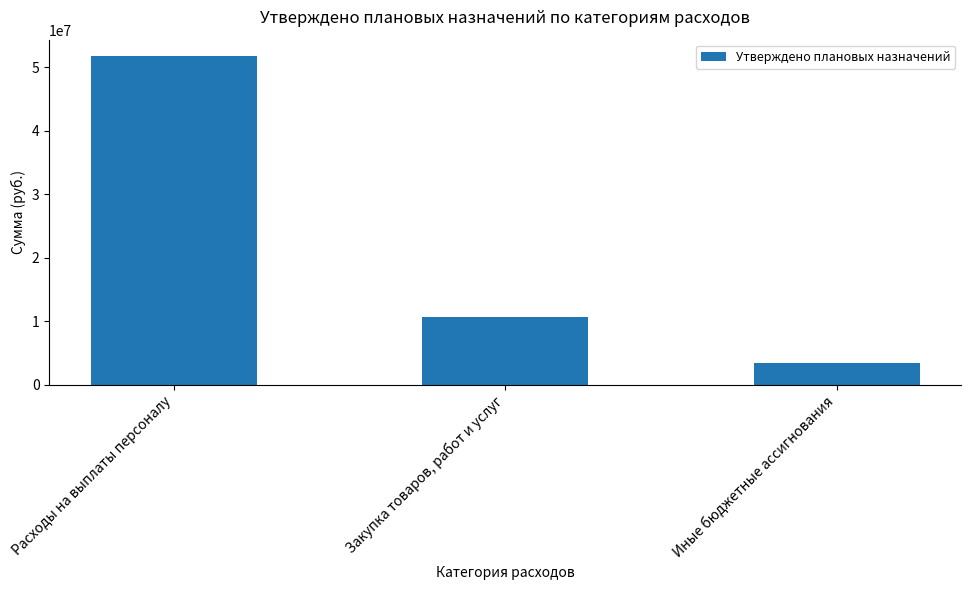

Are the bars horizontal?

No